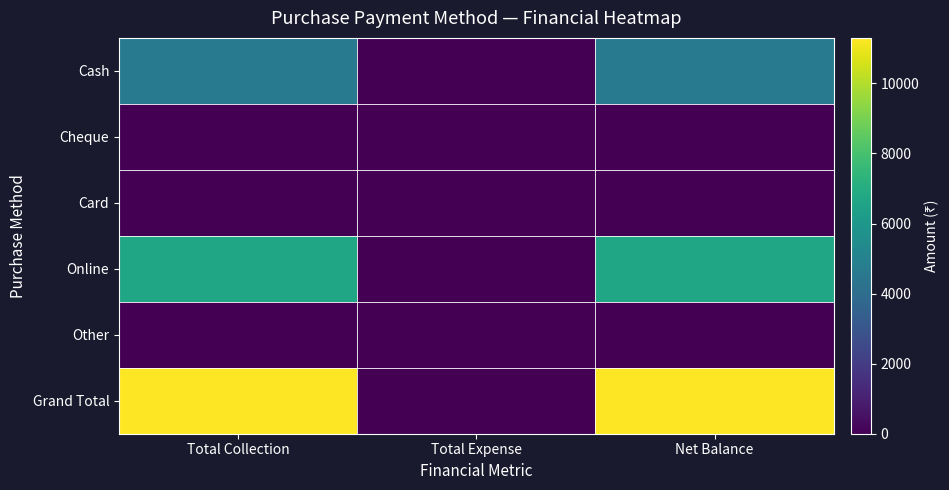

At how many categories does at least one series exceed 7329?

2